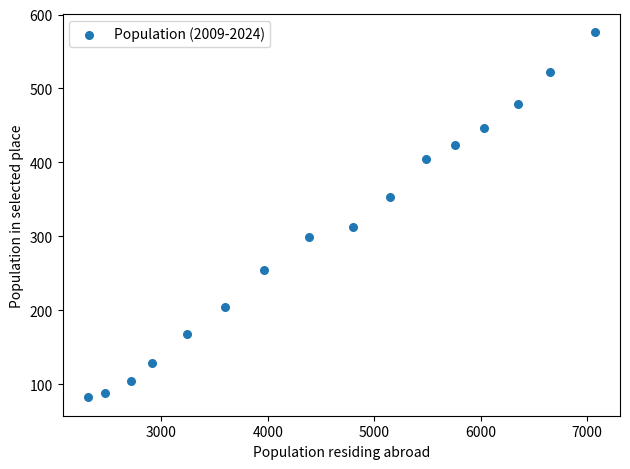

What is the range of Y values (max minus min)?

494